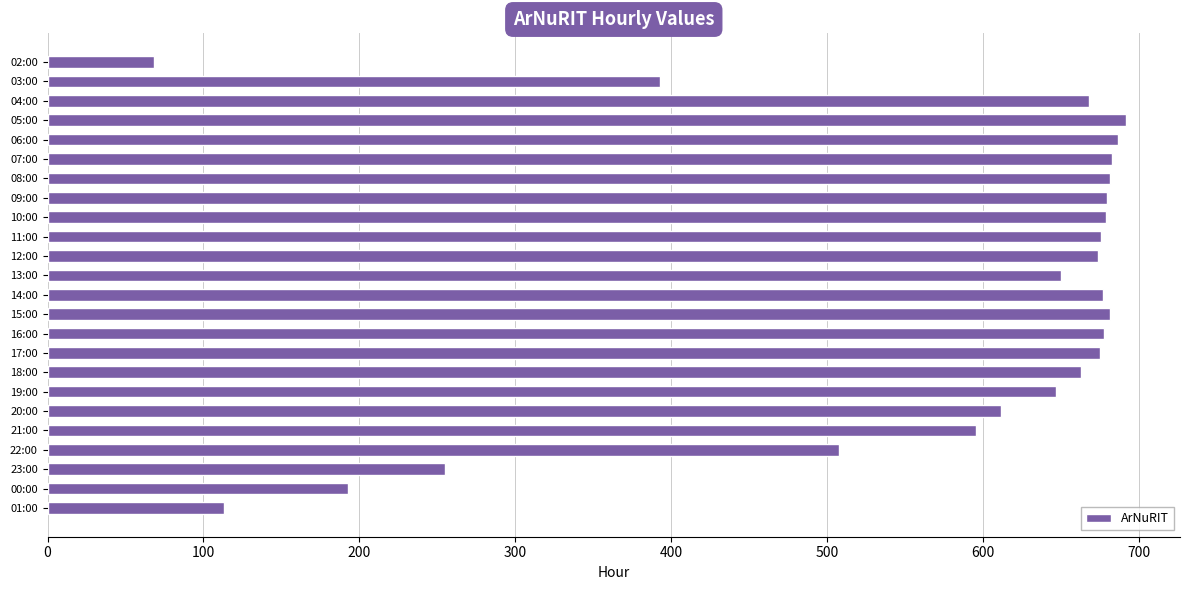

Are the bars grouped side by side (vs. stacked)?

No